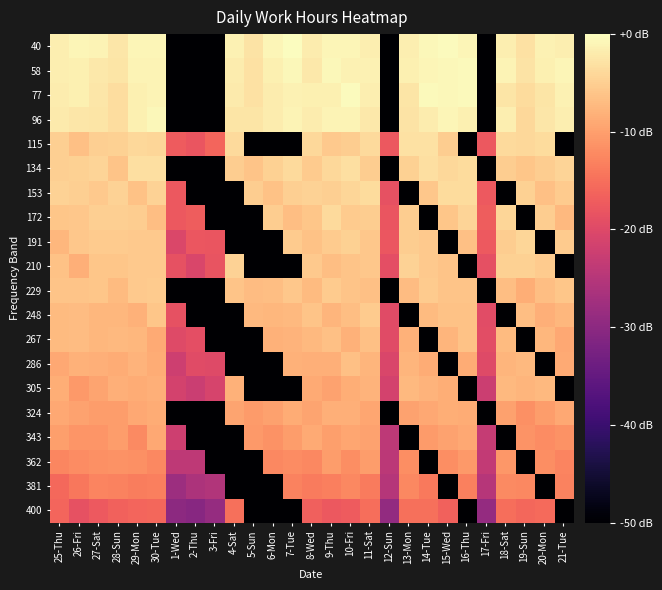

Reading right to left, list all the values displayed in this chart.

40: 21-Tue=-1.6	20-Mon=-1.3	19-Sun=-3.0	18-Sat=-1.7	17-Fri=-50.0	16-Thu=-0.9	15-Wed=-0.2	14-Tue=-0.7	13-Mon=-1.6	12-Sun=-50.0	11-Sat=-1.7	10-Fri=-0.9	9-Thu=-0.9	8-Wed=-1.9	7-Tue=0.0	6-Mon=-0.9	5-Sun=-2.9	4-Sat=-1.2	3-Fri=-50.0	2-Thu=-50.0	1-Wed=-50.0	30-Tue=-0.8	29-Mon=-0.9	28-Sun=-2.4	27-Sat=-1.1	26-Fri=-0.9	25-Thu=-1.6
58: 21-Tue=-0.9	20-Mon=-1.4	19-Sun=-2.8	18-Sat=-1.2	17-Fri=-50.0	16-Thu=-0.6	15-Wed=-0.6	14-Tue=-0.9	13-Mon=-1.5	12-Sun=-50.0	11-Sat=-1.2	10-Fri=-1.3	9-Thu=-0.7	8-Wed=-2.2	7-Tue=-0.7	6-Mon=-1.5	5-Sun=-3.0	4-Sat=-1.9	3-Fri=-50.0	2-Thu=-50.0	1-Wed=-50.0	30-Tue=-1.2	29-Mon=-1.1	28-Sun=-2.6	27-Sat=-2.2	26-Fri=-1.5	25-Thu=-1.7
77: 21-Tue=-1.2	20-Mon=-2.7	19-Sun=-3.6	18-Sat=-2.6	17-Fri=-50.0	16-Thu=-0.6	15-Wed=-0.6	14-Tue=-0.5	13-Mon=-2.7	12-Sun=-50.0	11-Sat=-1.6	10-Fri=-0.3	9-Thu=-1.5	8-Wed=-1.6	7-Tue=-1.4	6-Mon=-1.9	5-Sun=-3.0	4-Sat=-2.1	3-Fri=-50.0	2-Thu=-50.0	1-Wed=-50.0	30-Tue=-1.0	29-Mon=-1.5	28-Sun=-3.4	27-Sat=-2.4	26-Fri=-1.4	25-Thu=-1.8
96: 21-Tue=-1.6	20-Mon=-2.5	19-Sun=-4.0	18-Sat=-1.7	17-Fri=-50.0	16-Thu=-1.4	15-Wed=-0.9	14-Tue=-1.8	13-Mon=-2.8	12-Sun=-50.0	11-Sat=-2.3	10-Fri=-1.1	9-Thu=-1.1	8-Wed=-1.8	7-Tue=-1.0	6-Mon=-1.9	5-Sun=-2.7	4-Sat=-2.7	3-Fri=-50.0	2-Thu=-50.0	1-Wed=-50.0	30-Tue=-0.7	29-Mon=-1.4	28-Sun=-3.5	27-Sat=-2.7	26-Fri=-2.4	25-Thu=-2.0
115: 21-Tue=-50.0	20-Mon=-3.7	19-Sun=-4.0	18-Sat=-3.9	17-Fri=-17.7	16-Thu=-50.0	15-Wed=-5.2	14-Tue=-3.1	13-Mon=-3.1	12-Sun=-17.7	11-Sat=-3.9	10-Fri=-5.1	9-Thu=-5.6	8-Wed=-4.0	7-Tue=-50.0	6-Mon=-50.0	5-Sun=-50.0	4-Sat=-3.8	3-Fri=-16.1	2-Thu=-18.2	1-Wed=-17.3	30-Tue=-4.1	29-Mon=-4.0	28-Sun=-4.7	27-Sat=-5.0	26-Fri=-6.6	25-Thu=-5.0
134: 21-Tue=-4.4	20-Mon=-5.2	19-Sun=-6.0	18-Sat=-5.2	17-Fri=-50.0	16-Thu=-3.6	15-Wed=-4.1	14-Tue=-3.2	13-Mon=-4.9	12-Sun=-50.0	11-Sat=-5.2	10-Fri=-3.3	9-Thu=-4.1	8-Wed=-5.5	7-Tue=-3.8	6-Mon=-4.7	5-Sun=-6.2	4-Sat=-5.1	3-Fri=-50.0	2-Thu=-50.0	1-Wed=-50.0	30-Tue=-3.1	29-Mon=-3.2	28-Sun=-6.1	27-Sat=-4.5	26-Fri=-4.8	25-Thu=-5.0
153: 21-Tue=-5.3	20-Mon=-6.5	19-Sun=-4.8	18-Sat=-50.0	17-Fri=-17.4	16-Thu=-3.6	15-Wed=-3.5	14-Tue=-5.7	13-Mon=-50.0	12-Sun=-18.6	11-Sat=-3.6	10-Fri=-4.2	9-Thu=-4.9	8-Wed=-4.5	7-Tue=-4.9	6-Mon=-6.3	5-Sun=-5.1	4-Sat=-50.0	3-Fri=-50.0	2-Thu=-50.0	1-Wed=-17.6	30-Tue=-4.5	29-Mon=-6.4	28-Sun=-4.6	27-Sat=-5.7	26-Fri=-5.1	25-Thu=-4.7
172: 21-Tue=-7.3	20-Mon=-5.2	19-Sun=-50.0	18-Sat=-4.2	17-Fri=-17.1	16-Thu=-4.3	15-Wed=-6.0	14-Tue=-50.0	13-Mon=-5.2	12-Sun=-18.0	11-Sat=-5.1	10-Fri=-5.3	9-Thu=-3.9	8-Wed=-5.9	7-Tue=-6.8	6-Mon=-5.3	5-Sun=-50.0	4-Sat=-50.0	3-Fri=-50.0	2-Thu=-17.0	1-Wed=-17.6	30-Tue=-6.7	29-Mon=-5.2	28-Sun=-4.9	27-Sat=-4.9	26-Fri=-5.7	25-Thu=-6.0
191: 21-Tue=-5.3	20-Mon=-50.0	19-Sun=-4.2	18-Sat=-5.2	17-Fri=-17.6	16-Thu=-6.5	15-Wed=-50.0	14-Tue=-5.5	13-Mon=-5.2	12-Sun=-17.8	11-Sat=-5.7	10-Fri=-4.7	9-Thu=-5.4	8-Wed=-6.4	7-Tue=-5.3	6-Mon=-50.0	5-Sun=-50.0	4-Sat=-50.0	3-Fri=-18.0	2-Thu=-18.0	1-Wed=-20.4	30-Tue=-5.6	29-Mon=-5.6	28-Sun=-5.3	27-Sat=-5.3	26-Fri=-5.7	25-Thu=-7.5
210: 21-Tue=-50.0	20-Mon=-5.3	19-Sun=-4.8	18-Sat=-4.9	17-Fri=-18.9	16-Thu=-50.0	15-Wed=-6.2	14-Tue=-5.6	13-Mon=-4.5	12-Sun=-19.0	11-Sat=-5.7	10-Fri=-6.1	9-Thu=-6.7	8-Wed=-5.6	7-Tue=-50.0	6-Mon=-50.0	5-Sun=-50.0	4-Sat=-4.6	3-Fri=-18.3	2-Thu=-20.5	1-Wed=-18.6	30-Tue=-5.6	29-Mon=-5.6	28-Sun=-6.0	27-Sat=-5.9	26-Fri=-8.3	25-Thu=-6.4
229: 21-Tue=-6.0	20-Mon=-6.8	19-Sun=-8.6	18-Sat=-6.8	17-Fri=-50.0	16-Thu=-6.2	15-Wed=-6.2	14-Tue=-5.4	13-Mon=-6.9	12-Sun=-50.0	11-Sat=-6.6	10-Fri=-6.2	9-Thu=-5.5	8-Wed=-7.2	7-Tue=-5.7	6-Mon=-6.8	5-Sun=-6.9	4-Sat=-6.2	3-Fri=-50.0	2-Thu=-50.0	1-Wed=-50.0	30-Tue=-5.5	29-Mon=-5.5	28-Sun=-7.1	27-Sat=-6.0	26-Fri=-6.2	25-Thu=-6.2
248: 21-Tue=-7.6	20-Mon=-8.3	19-Sun=-6.8	18-Sat=-50.0	17-Fri=-19.3	16-Thu=-6.4	15-Wed=-6.4	14-Tue=-7.2	13-Mon=-50.0	12-Sun=-19.6	11-Sat=-5.5	10-Fri=-6.7	9-Thu=-7.6	8-Wed=-6.1	7-Tue=-7.4	6-Mon=-7.5	5-Sun=-7.3	4-Sat=-50.0	3-Fri=-50.0	2-Thu=-50.0	1-Wed=-18.7	30-Tue=-6.0	29-Mon=-8.1	28-Sun=-7.6	27-Sat=-7.6	26-Fri=-6.9	25-Thu=-7.2
267: 21-Tue=-9.0	20-Mon=-7.4	19-Sun=-50.0	18-Sat=-7.1	17-Fri=-19.3	16-Thu=-6.3	15-Wed=-7.7	14-Tue=-50.0	13-Mon=-8.0	12-Sun=-19.6	11-Sat=-6.5	10-Fri=-8.1	9-Thu=-6.5	8-Wed=-7.3	7-Tue=-7.9	6-Mon=-8.2	5-Sun=-50.0	4-Sat=-50.0	3-Fri=-50.0	2-Thu=-19.1	1-Wed=-19.7	30-Tue=-9.0	29-Mon=-7.6	28-Sun=-7.4	27-Sat=-7.5	26-Fri=-7.0	25-Thu=-7.2
286: 21-Tue=-8.8	20-Mon=-50.0	19-Sun=-7.3	18-Sat=-7.7	17-Fri=-19.9	16-Thu=-8.7	15-Wed=-50.0	14-Tue=-8.7	13-Mon=-7.7	12-Sun=-20.5	11-Sat=-7.6	10-Fri=-6.5	9-Thu=-8.3	8-Wed=-8.4	7-Tue=-8.1	6-Mon=-50.0	5-Sun=-50.0	4-Sat=-50.0	3-Fri=-19.9	2-Thu=-19.6	1-Wed=-22.1	30-Tue=-8.7	29-Mon=-7.9	28-Sun=-8.7	27-Sat=-8.3	26-Fri=-8.2	25-Thu=-9.2
305: 21-Tue=-50.0	20-Mon=-7.3	19-Sun=-7.7	18-Sat=-7.3	17-Fri=-22.4	16-Thu=-50.0	15-Wed=-8.5	14-Tue=-7.9	13-Mon=-7.3	12-Sun=-21.3	11-Sat=-8.0	10-Fri=-8.5	9-Thu=-9.7	8-Wed=-8.9	7-Tue=-50.0	6-Mon=-50.0	5-Sun=-50.0	4-Sat=-8.1	3-Fri=-21.1	2-Thu=-22.5	1-Wed=-21.4	30-Tue=-8.3	29-Mon=-8.6	28-Sun=-8.3	27-Sat=-9.6	26-Fri=-10.6	25-Thu=-8.5
324: 21-Tue=-9.0	20-Mon=-10.3	19-Sun=-11.6	18-Sat=-9.8	17-Fri=-50.0	16-Thu=-8.6	15-Wed=-8.5	14-Tue=-9.2	13-Mon=-9.6	12-Sun=-50.0	11-Sat=-9.2	10-Fri=-8.2	9-Thu=-8.2	8-Wed=-9.4	7-Tue=-8.8	6-Mon=-9.9	5-Sun=-10.4	4-Sat=-9.4	3-Fri=-50.0	2-Thu=-50.0	1-Wed=-50.0	30-Tue=-8.7	29-Mon=-9.1	28-Sun=-10.2	27-Sat=-10.2	26-Fri=-9.7	25-Thu=-9.1
343: 21-Tue=-11.4	20-Mon=-12.1	19-Sun=-11.3	18-Sat=-50.0	17-Fri=-23.1	16-Thu=-9.0	15-Wed=-9.6	14-Tue=-10.5	13-Mon=-50.0	12-Sun=-24.2	11-Sat=-9.7	10-Fri=-9.2	9-Thu=-10.0	8-Wed=-9.0	7-Tue=-10.2	6-Mon=-11.5	5-Sun=-10.7	4-Sat=-50.0	3-Fri=-50.0	2-Thu=-50.0	1-Wed=-22.2	30-Tue=-9.1	29-Mon=-12.2	28-Sun=-10.2	27-Sat=-11.1	26-Fri=-11.1	25-Thu=-10.1
362: 21-Tue=-12.8	20-Mon=-11.7	19-Sun=-50.0	18-Sat=-10.8	17-Fri=-23.5	16-Thu=-10.6	15-Wed=-11.8	14-Tue=-50.0	13-Mon=-11.8	12-Sun=-24.4	11-Sat=-10.2	10-Fri=-11.8	9-Thu=-10.3	8-Wed=-12.5	7-Tue=-12.0	6-Mon=-12.5	5-Sun=-50.0	4-Sat=-50.0	3-Fri=-50.0	2-Thu=-24.0	1-Wed=-24.0	30-Tue=-12.3	29-Mon=-11.6	28-Sun=-11.5	27-Sat=-11.6	26-Fri=-12.1	25-Thu=-12.6
381: 21-Tue=-13.1	20-Mon=-50.0	19-Sun=-12.4	18-Sat=-12.2	17-Fri=-25.0	16-Thu=-13.2	15-Wed=-50.0	14-Tue=-14.0	13-Mon=-12.3	12-Sun=-25.2	11-Sat=-13.8	10-Fri=-12.5	9-Thu=-13.3	8-Wed=-13.8	7-Tue=-13.0	6-Mon=-50.0	5-Sun=-50.0	4-Sat=-50.0	3-Fri=-25.5	2-Thu=-26.0	1-Wed=-28.0	30-Tue=-13.3	29-Mon=-13.6	28-Sun=-13.1	27-Sat=-12.8	26-Fri=-14.1	25-Thu=-15.7
400: 21-Tue=-50.0	20-Mon=-15.6	19-Sun=-15.9	18-Sat=-15.1	17-Fri=-29.1	16-Thu=-50.0	15-Wed=-16.5	14-Tue=-15.0	13-Mon=-14.9	12-Sun=-29.2	11-Sat=-15.1	10-Fri=-17.2	9-Thu=-17.7	8-Wed=-16.7	7-Tue=-50.0	6-Mon=-50.0	5-Sun=-50.0	4-Sat=-14.9	3-Fri=-28.7	2-Thu=-30.5	1-Wed=-30.0	30-Tue=-16.0	29-Mon=-16.2	28-Sun=-16.5	27-Sat=-17.5	26-Fri=-18.7	25-Thu=-16.2